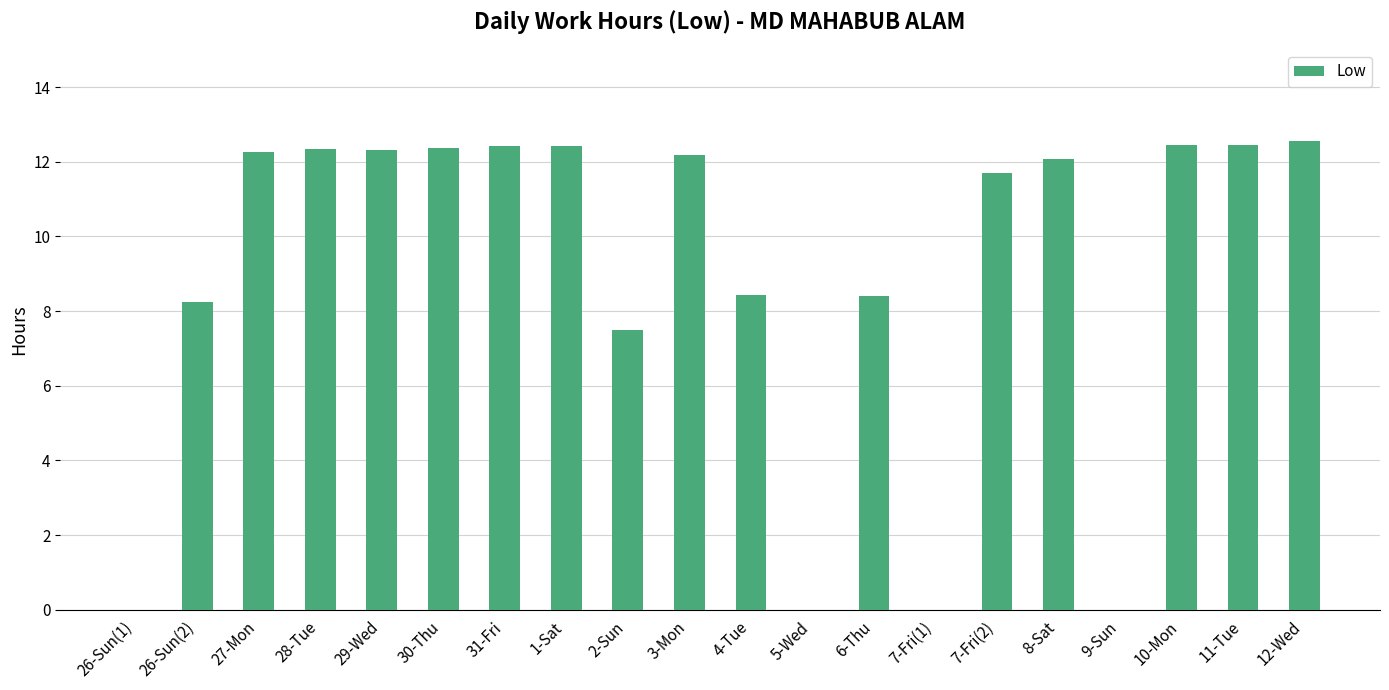

Is it true that the value at 1-Sat is 17.3?

False